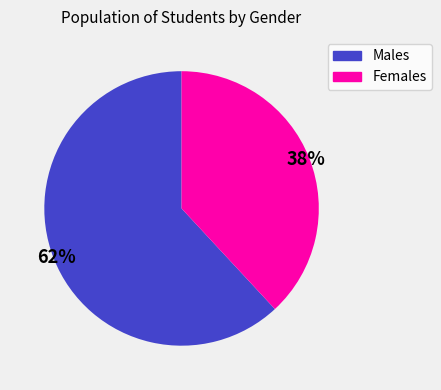

Does any single category account for the majority?

Yes